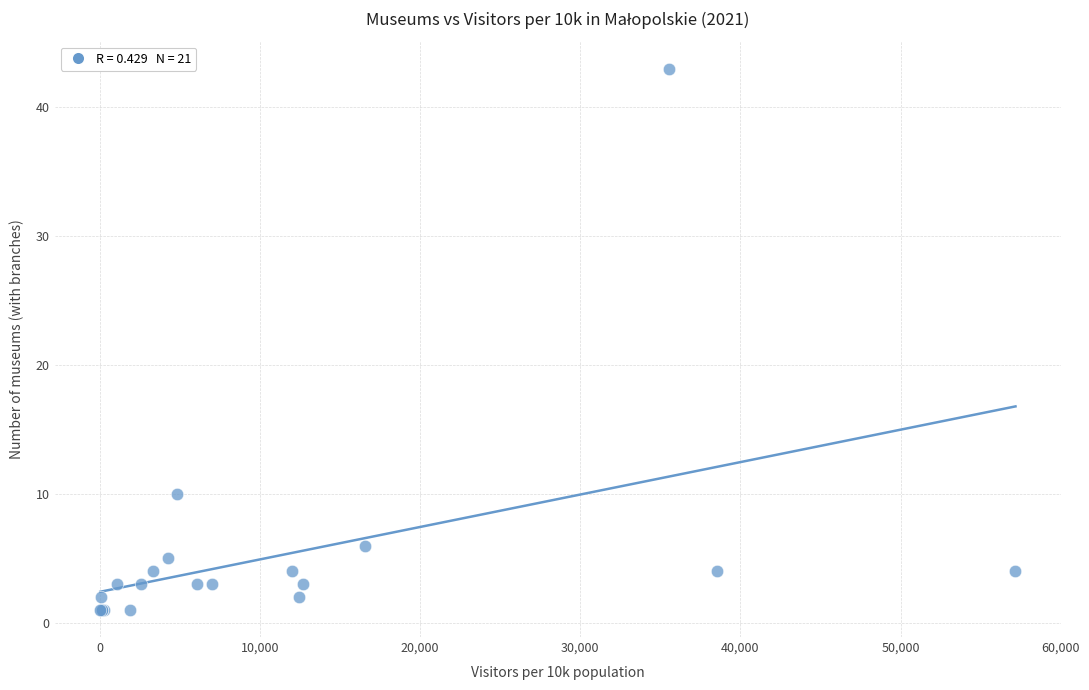

What Y value in the scatter plot is closest to 22?

10